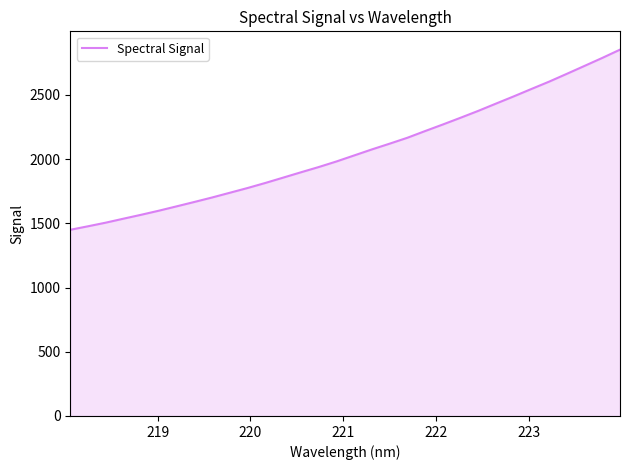

What is the maximum value shown in the chart?

2851.4